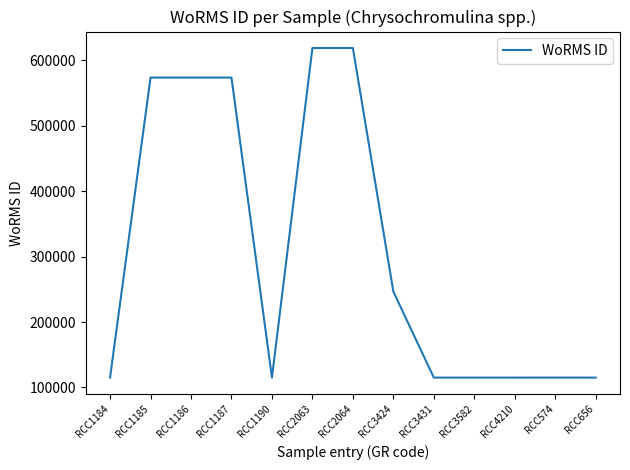

What is the change in value from RCC3424 to RCC574?

-131483